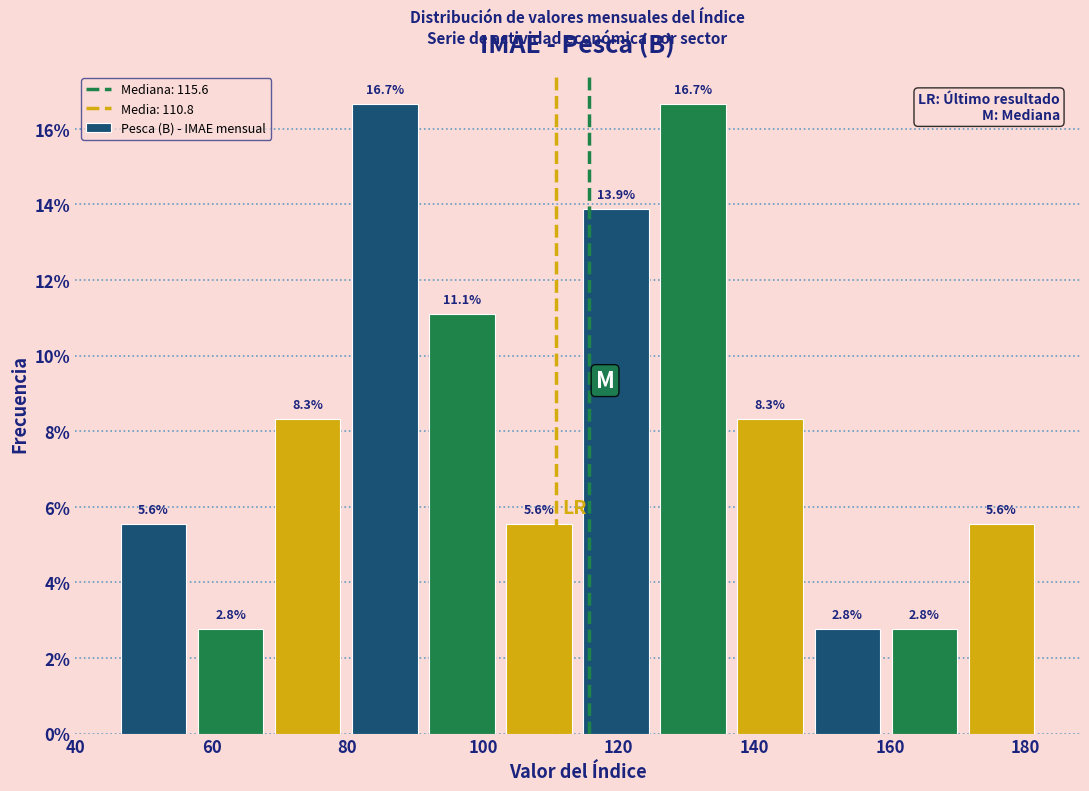

Reading left to right, transcribe this chart: for each bar, give the range it covers on the x-axis and its height. The bar edges are not printed on the chart, so give them approximately, as read against the axis.

46 to 58: 5.6
58 to 68: 2.8
68 to 80: 8.3
80 to 92: 16.7
92 to 102: 11.1
102 to 114: 5.6
114 to 126: 13.9
126 to 136: 16.7
136 to 148: 8.3
148 to 160: 2.8
160 to 170: 2.8
170 to 182: 5.6